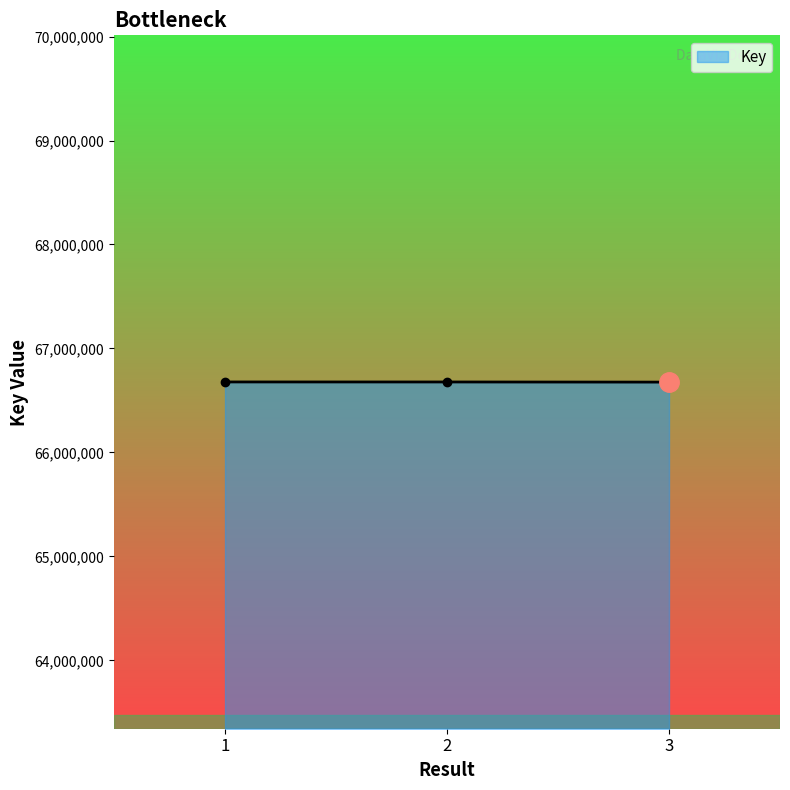

What is the value of the 1st point from the left?

66677662